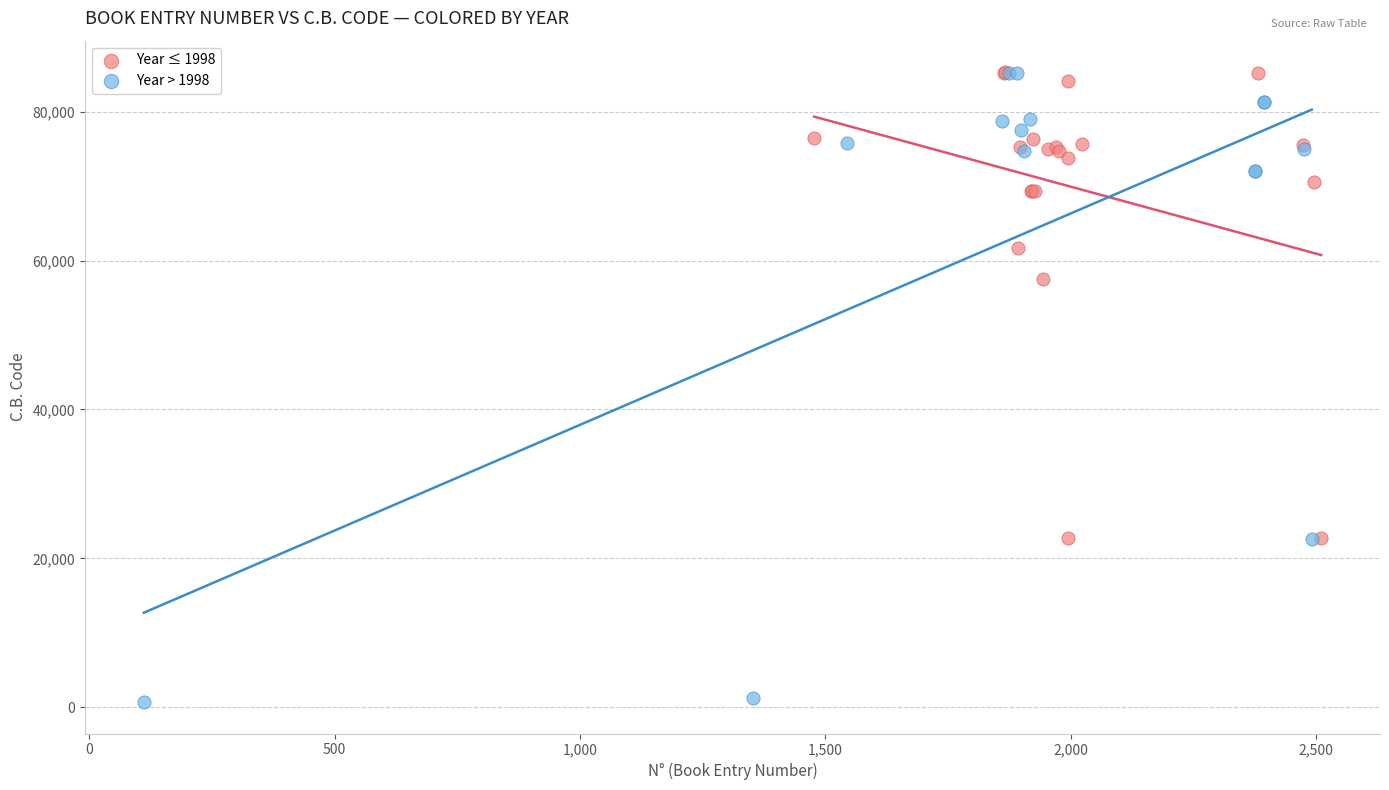

Which series reaches the minimum Y coordinate?

Year > 1998